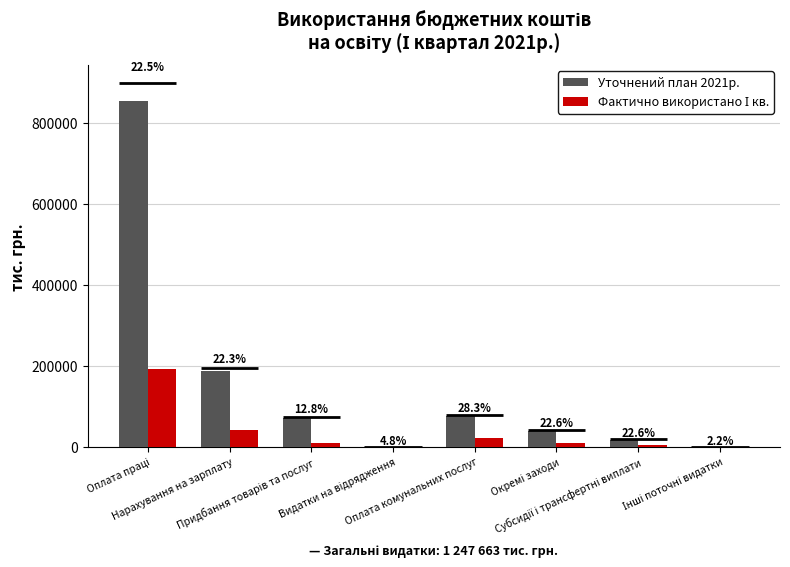

How many bars are there in total?

16